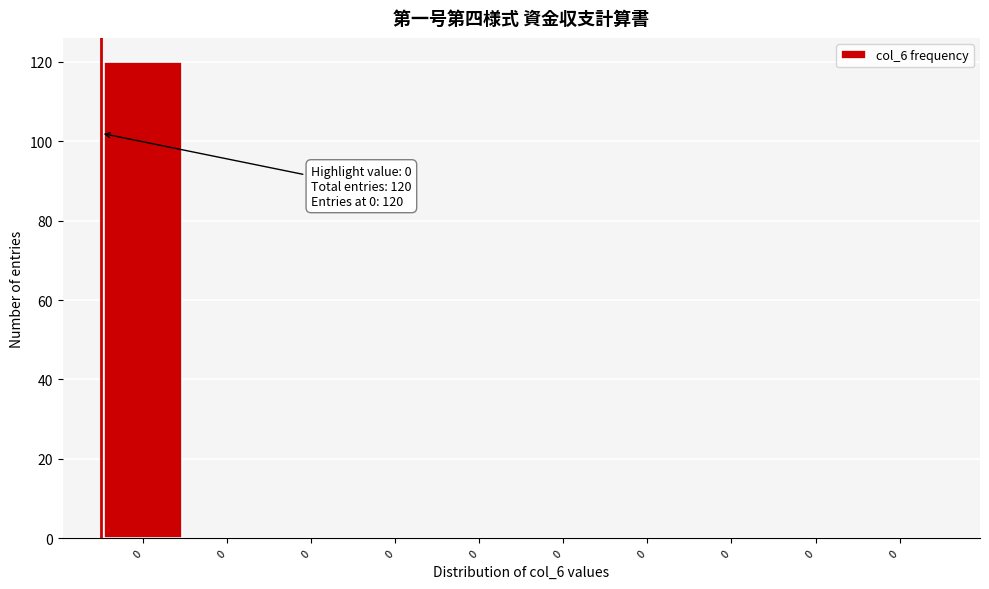

How many series are shown in this chart?

1